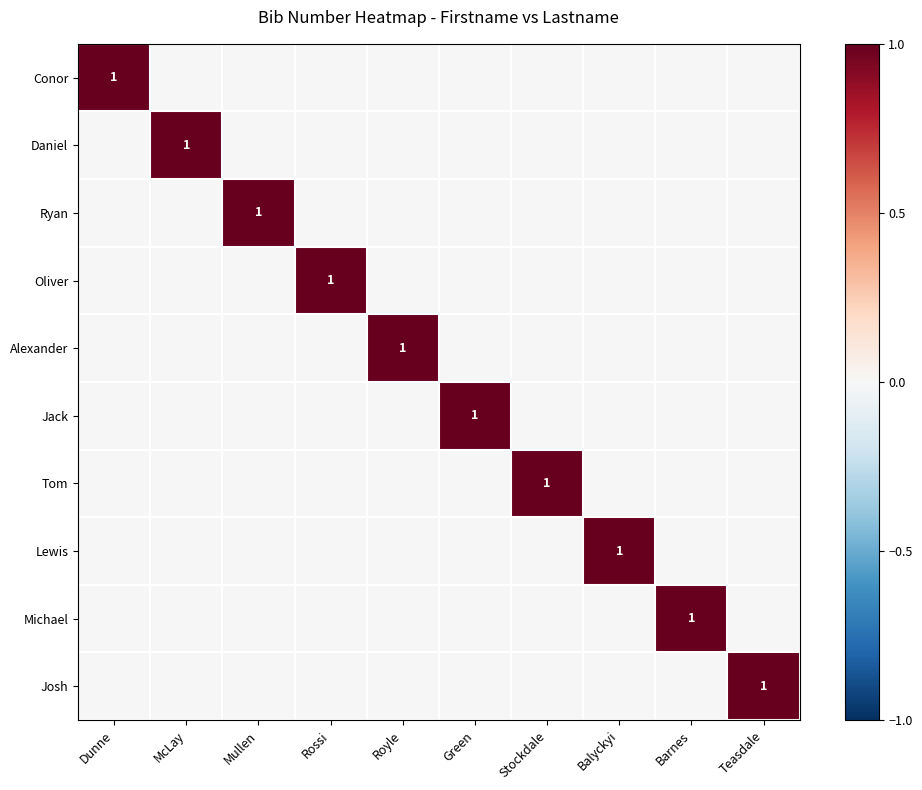

What is the highest value of the Josh series?

1